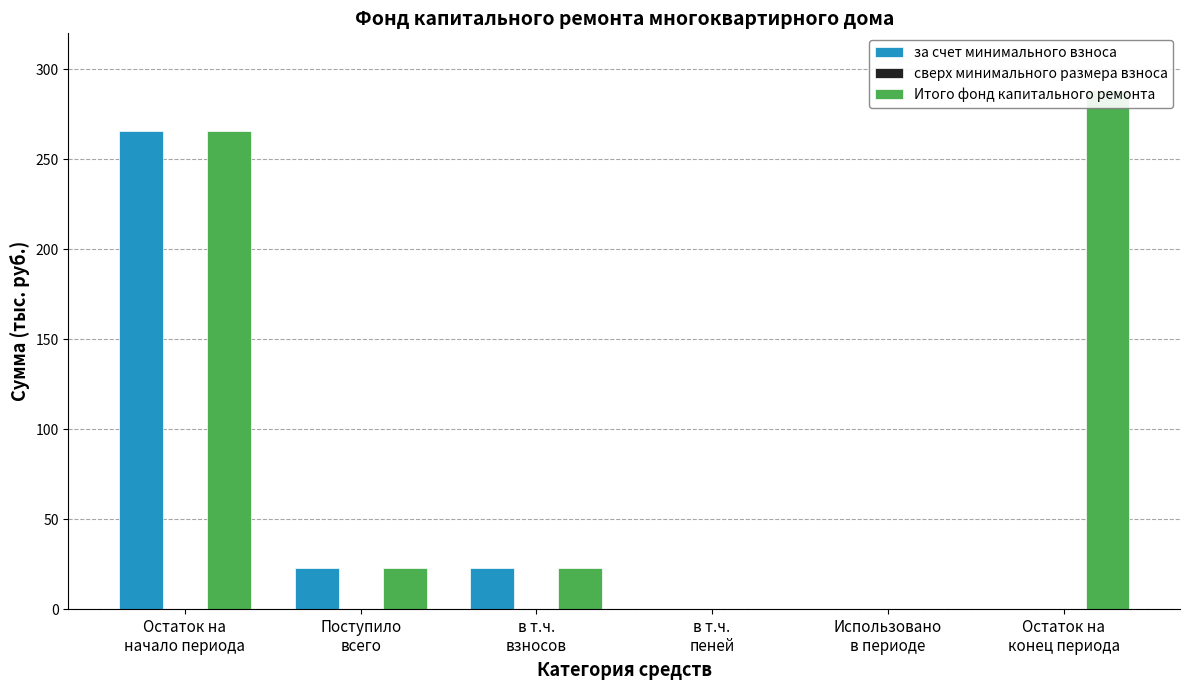

Count the number of categories in the chart.

6